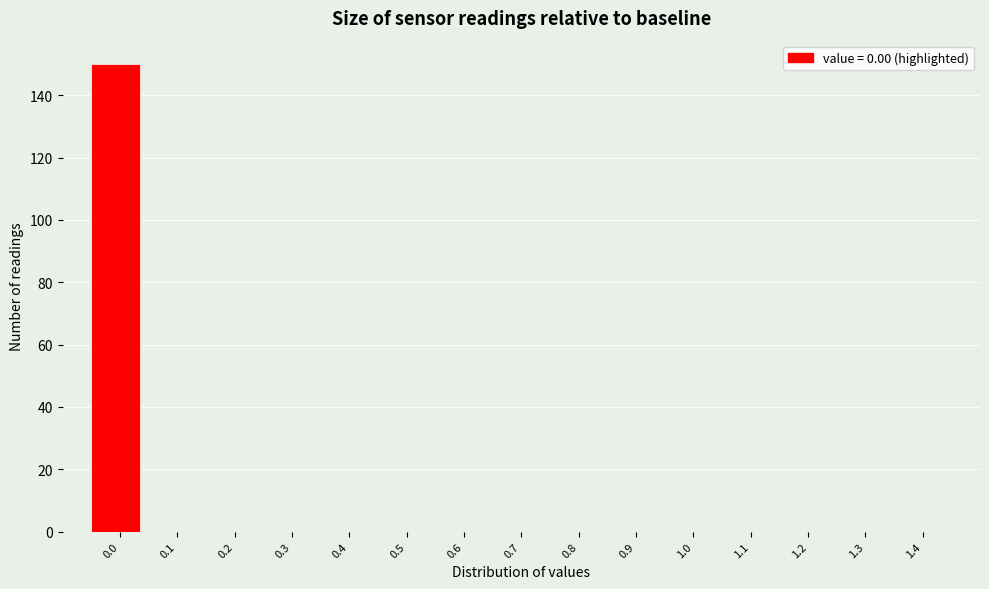

Reading right to left, transcribe all the data shown in this chart.

1.4=0	1.3=0	1.2=0	1.1=0	1.0=0	0.9=0	0.8=0	0.7=0	0.6=0	0.5=0	0.4=0	0.3=0	0.2=0	0.1=0	0.0=150